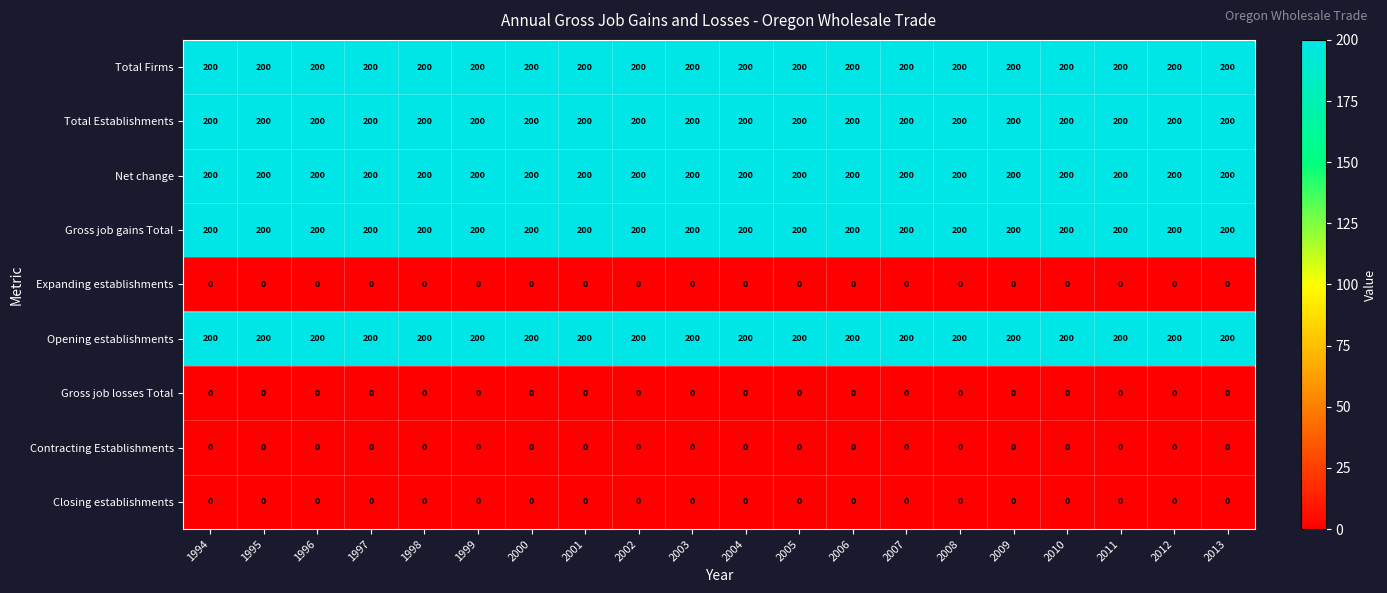

How many categories are shown in the chart?

20